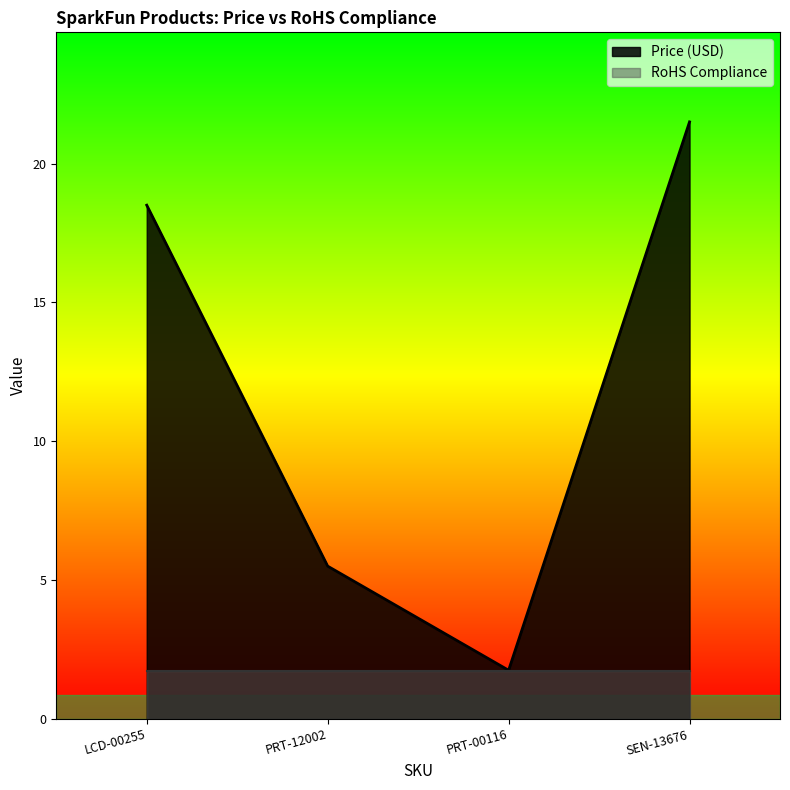

Does the chart have visible grid lines?

No